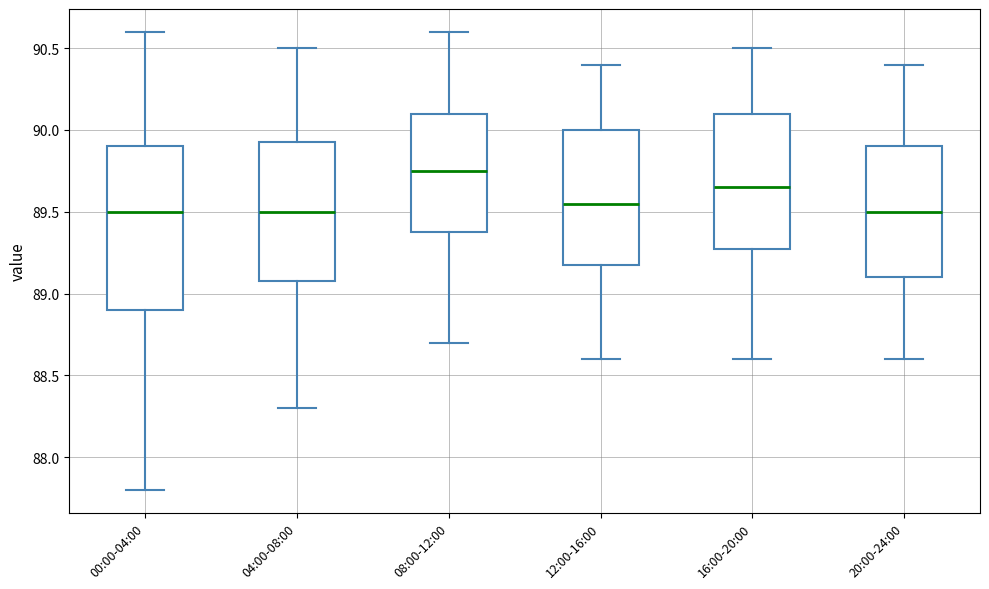

Where does the lower whisker of the box for 08:00-12:00 end on the y-axis? The values are not printed on the chart, so give them approximately, as read against the axis.

88.70